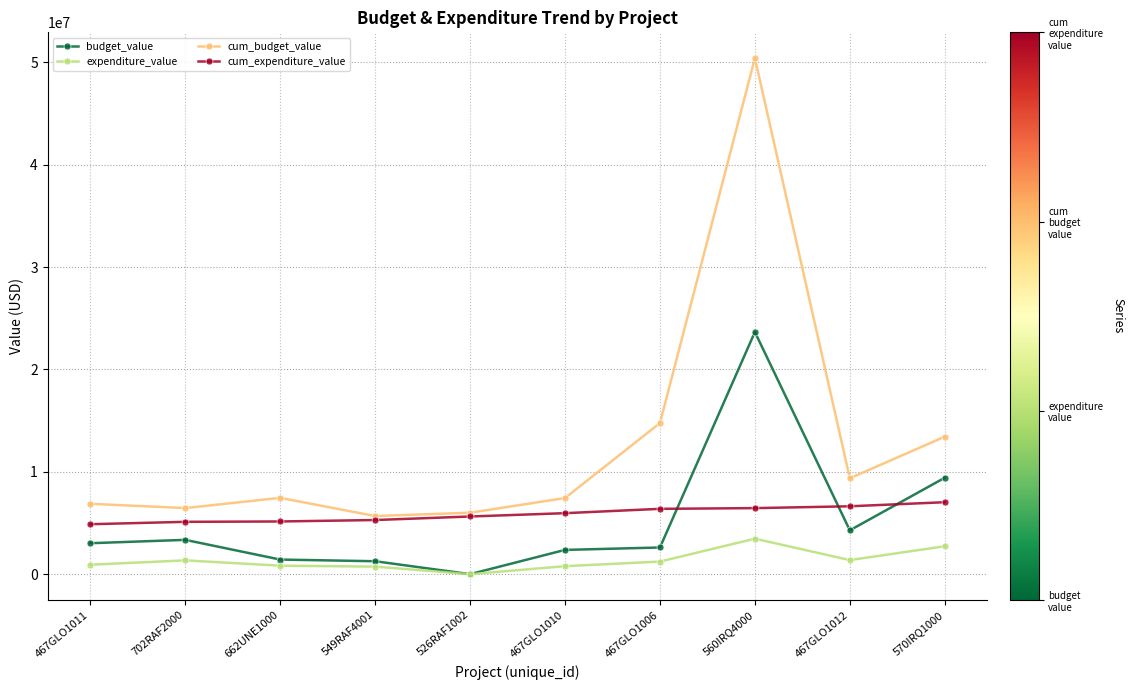

True or false: expenditure_value and cum_expenditure_value intersect in this chart.

False